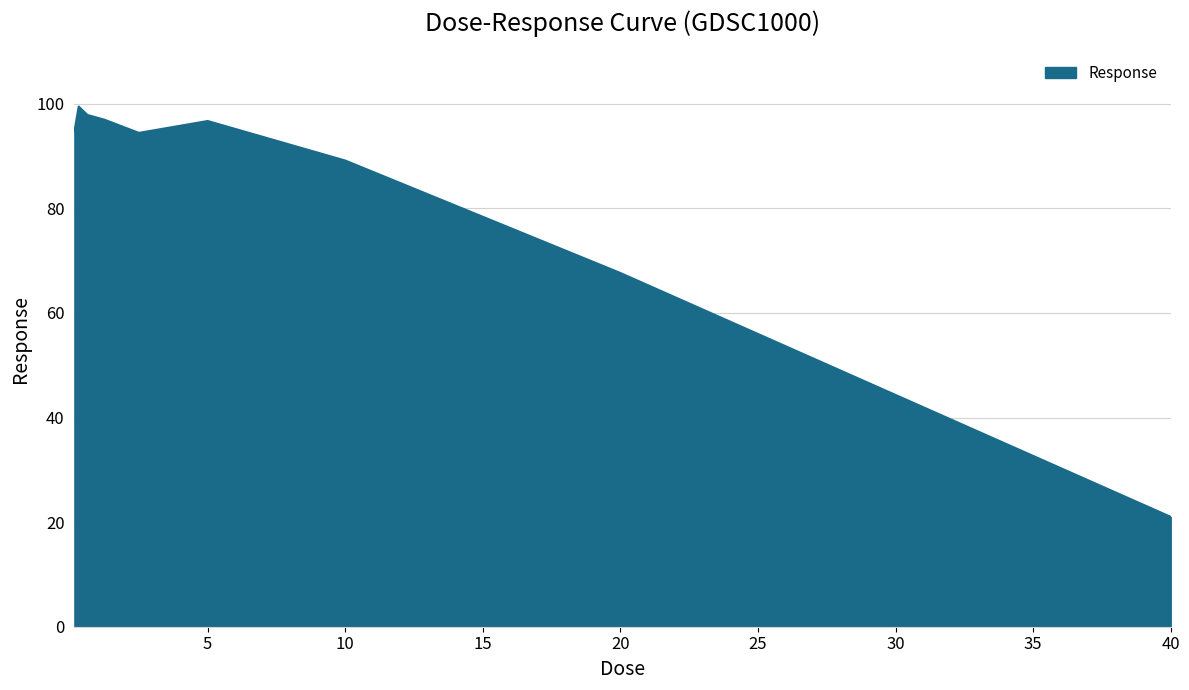

What is the difference between the maximum and minimum values?

78.4